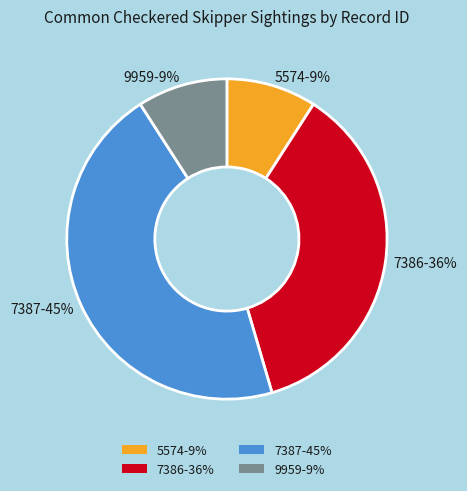

Combined, do 7387 and 5574 account for over 50%?

Yes